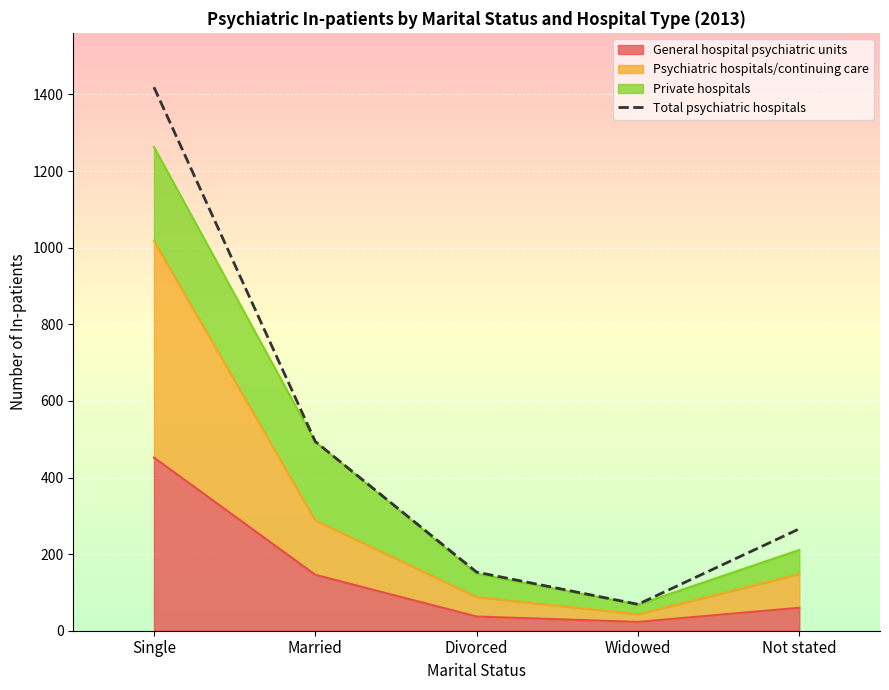

What is the change in value from Married to Widowed?

-425